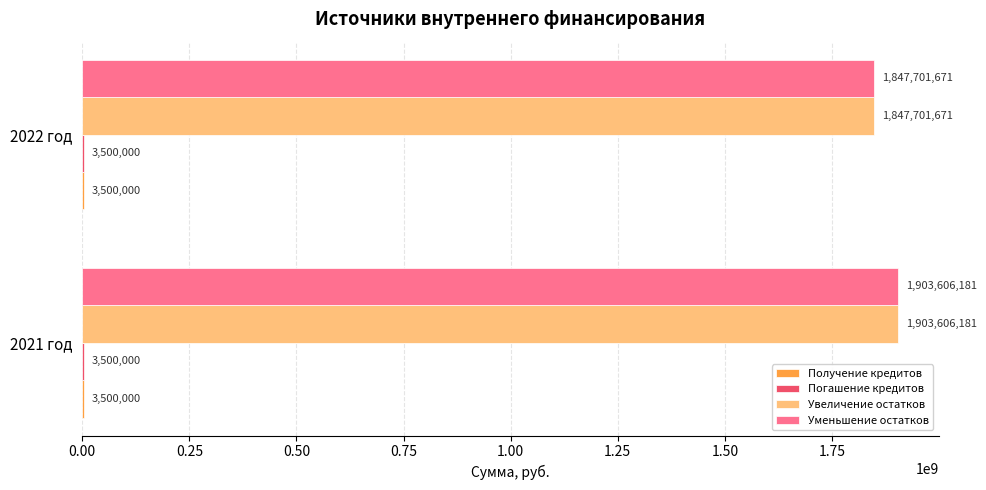

The Увеличение остатков series shows 2639185277 at 2021 год. True or false?

False